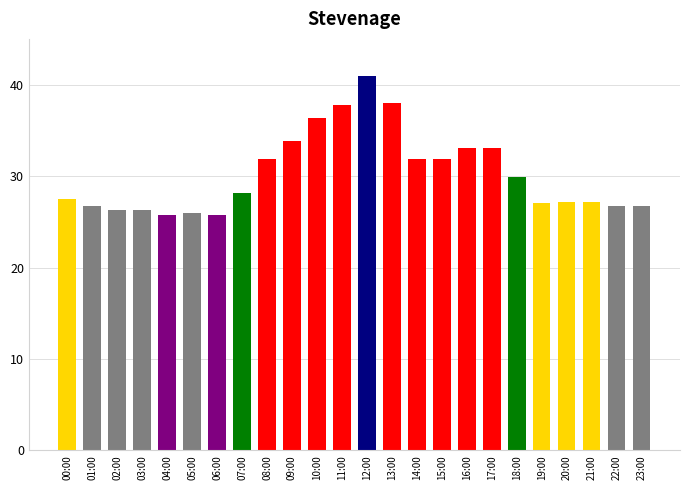

How many bars are there in total?

24